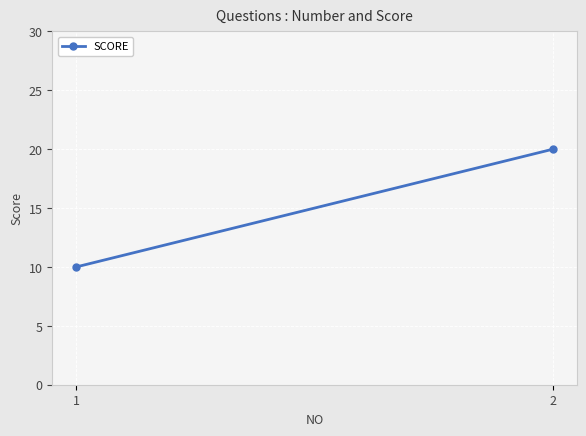

What is the average value?

15